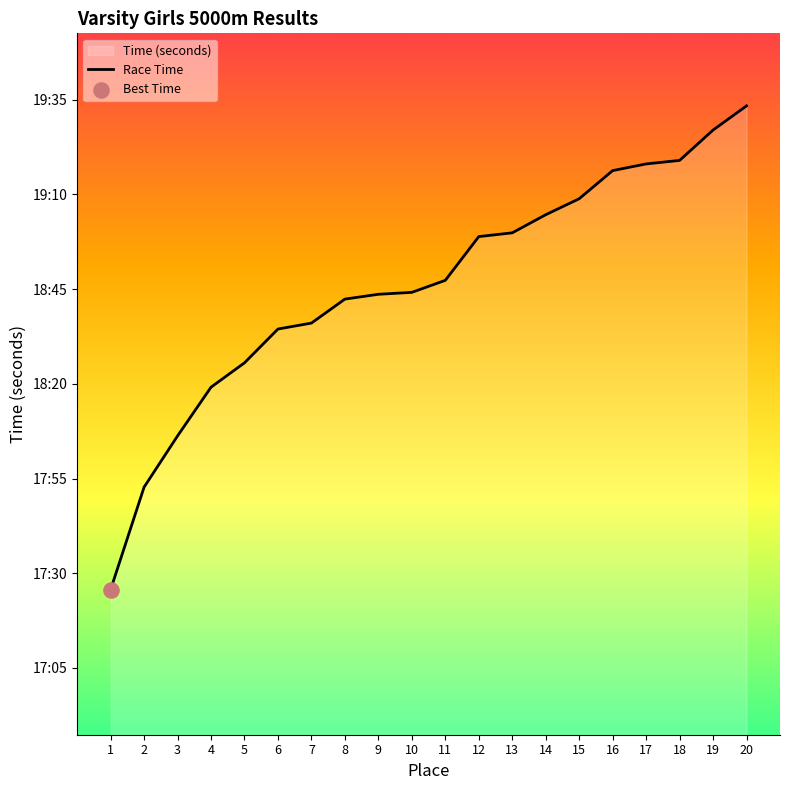

Approximately how many times larger is the value at 14 compared to 10?

1.0